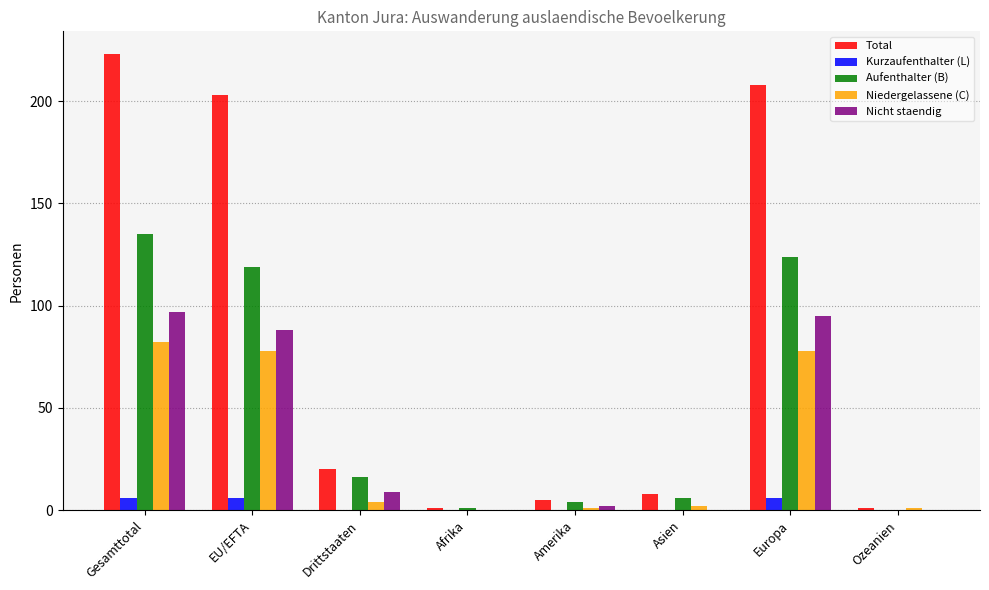

What is the sum of all Niedergelassene (C) values?

246